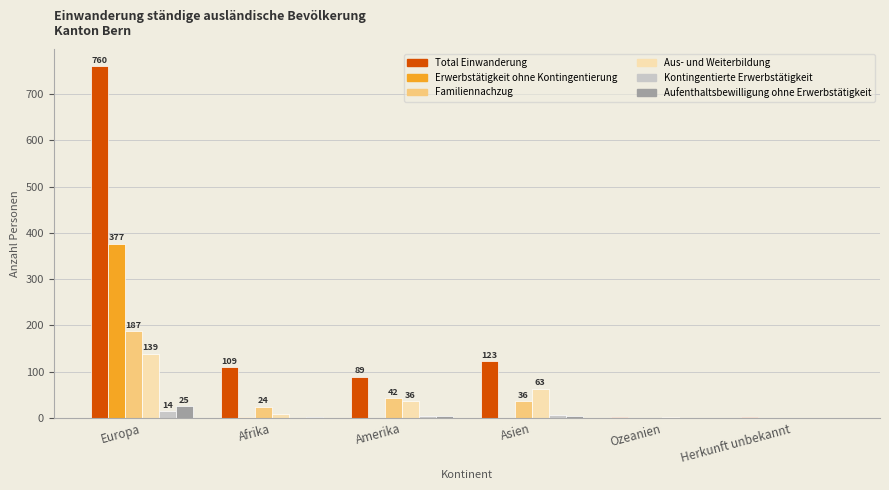

What is the sum of the Aufenthaltsbewilligung ohne Erwerbstätigkeit values at Amerika and Ozeanien?

3